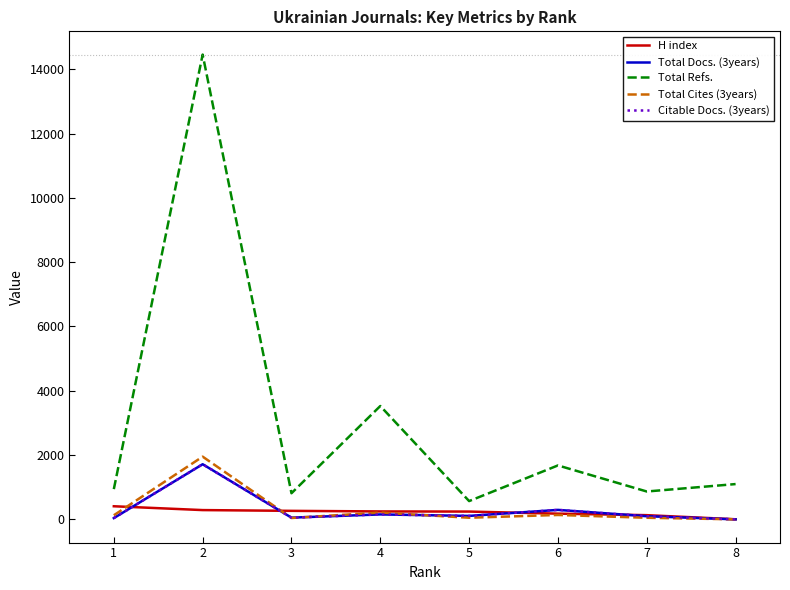

In Total Refs., how many points are lower than both neighbors (excluding endpoints)?

3